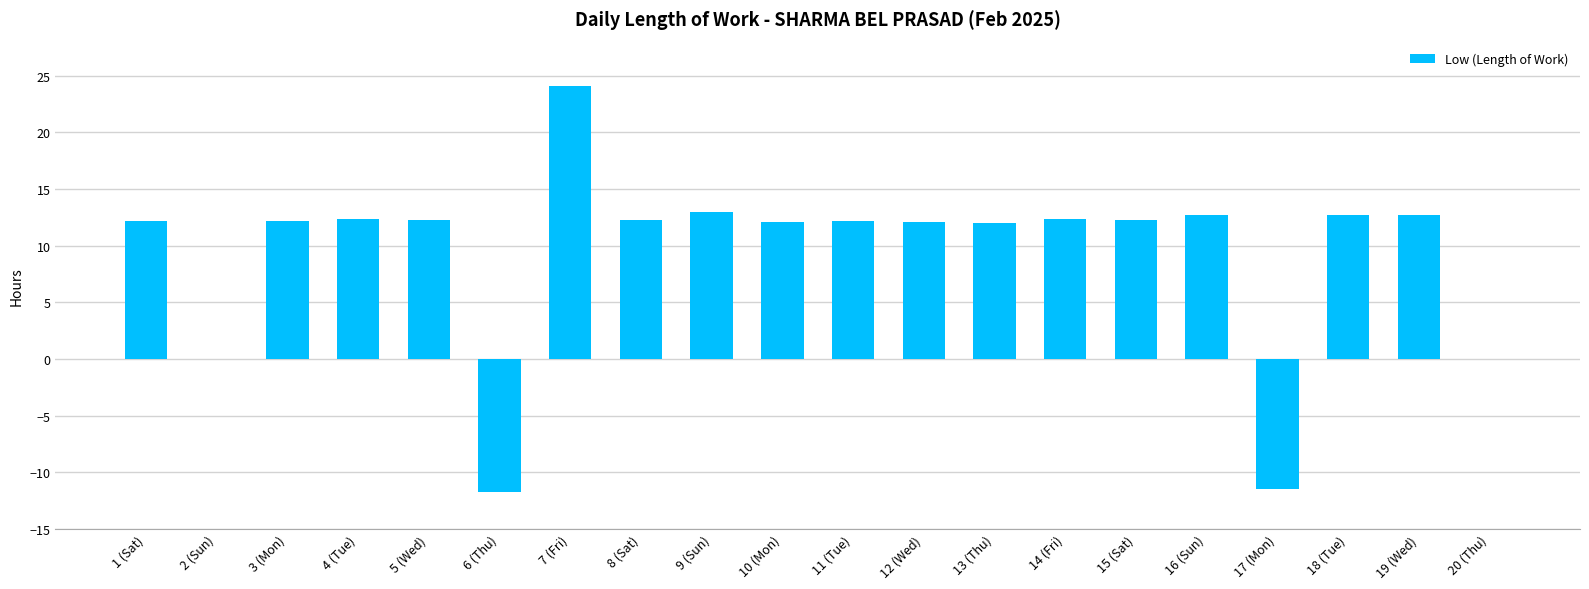

What is the change in value from 6 (Thu) to 15 (Sat)?

+24.0